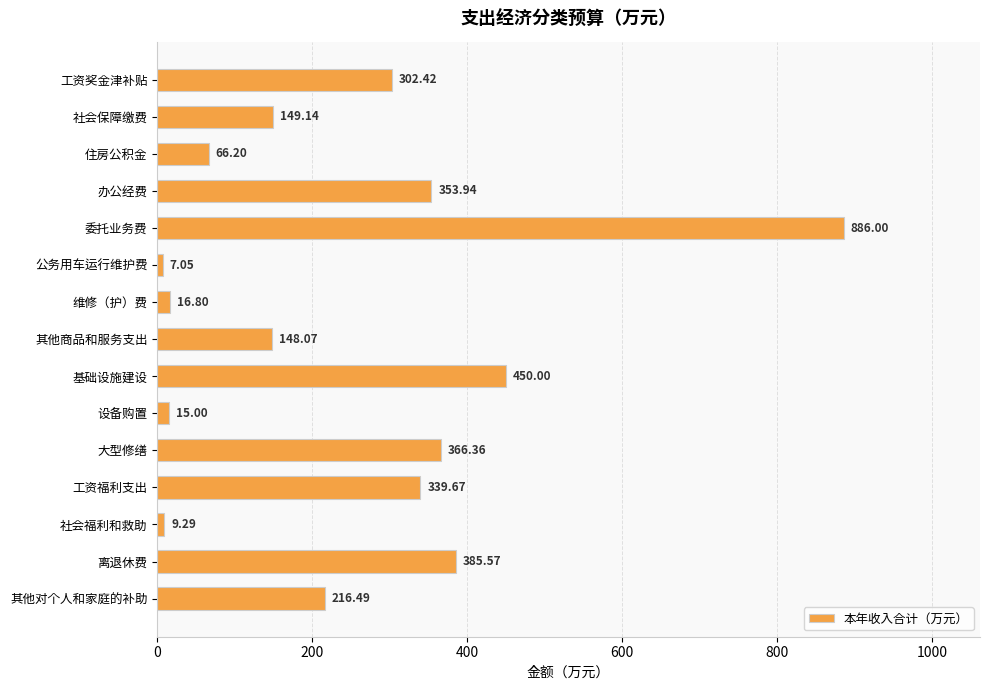

List the labels in order of value, largest first.

委托业务费, 基础设施建设, 离退休费, 大型修缮, 办公经费, 工资福利支出, 工资奖金津补贴, 其他对个人和家庭的补助, 社会保障缴费, 其他商品和服务支出, 住房公积金, 维修（护）费, 设备购置, 社会福利和救助, 公务用车运行维护费